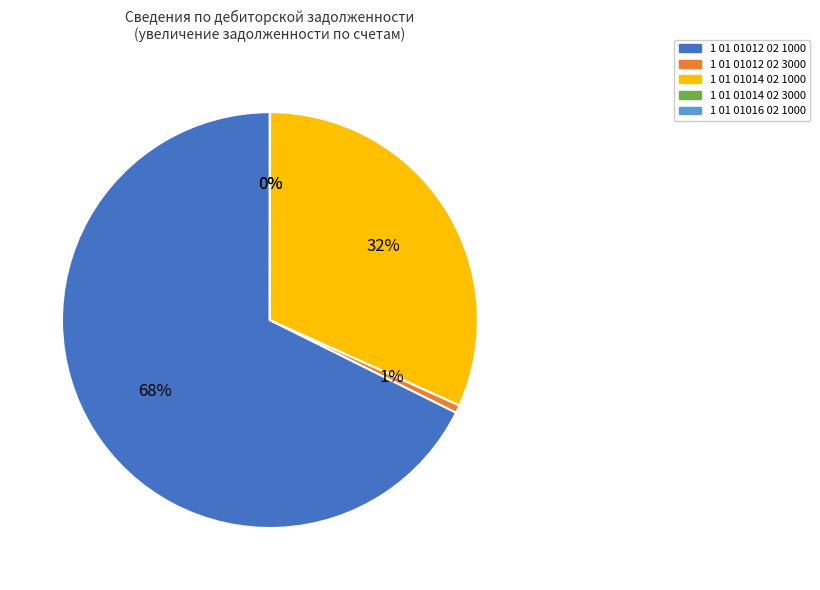

Approximately how many times larger is the value at 1 01 01014 02 1000 compared to 1 01 01012 02 1000?

0.5